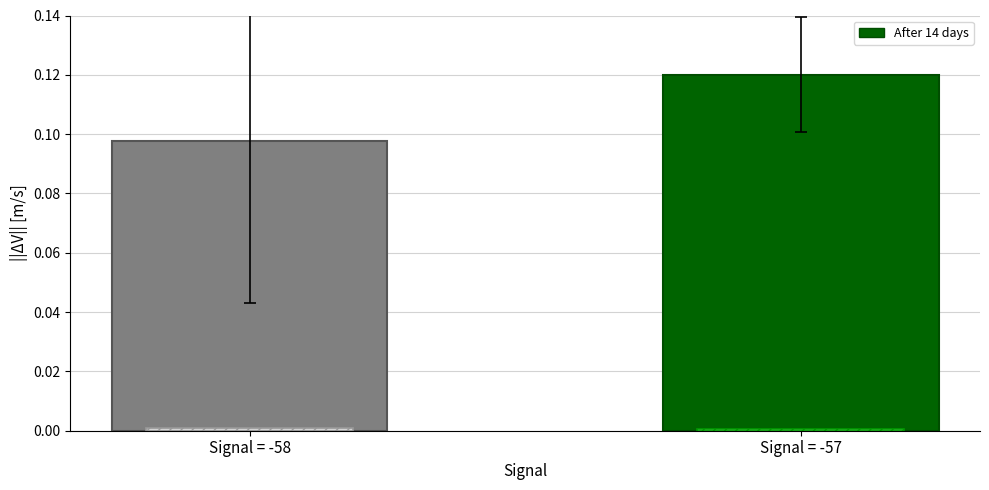

The value of Initial at Signal = -58 is 0.0. True or false?

False